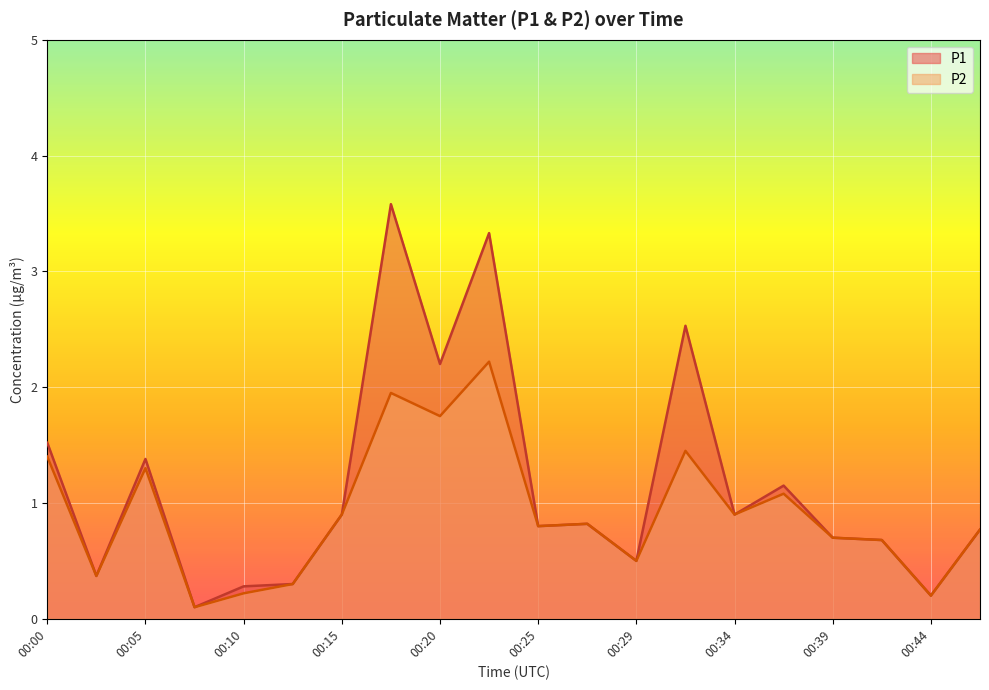

What is the difference between the P2 values at 00:12 and 00:27?

0.5